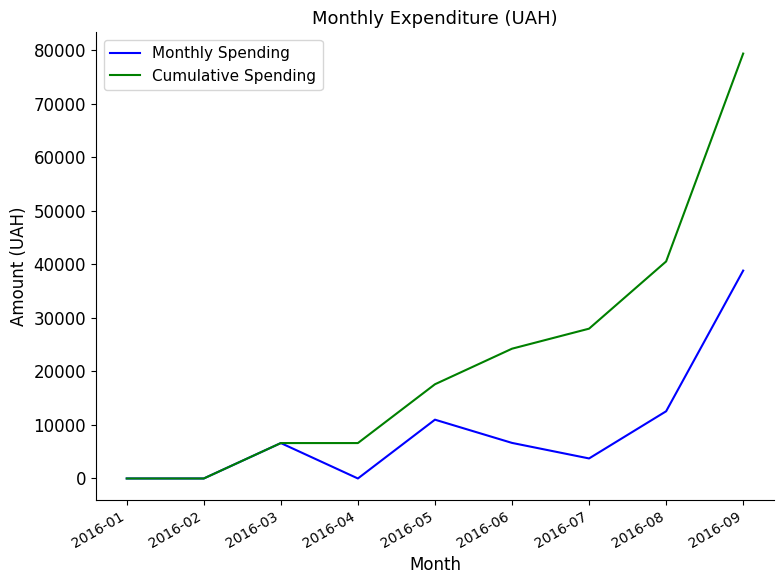

What is the sum of all Cumulative Spending values?

202843.7